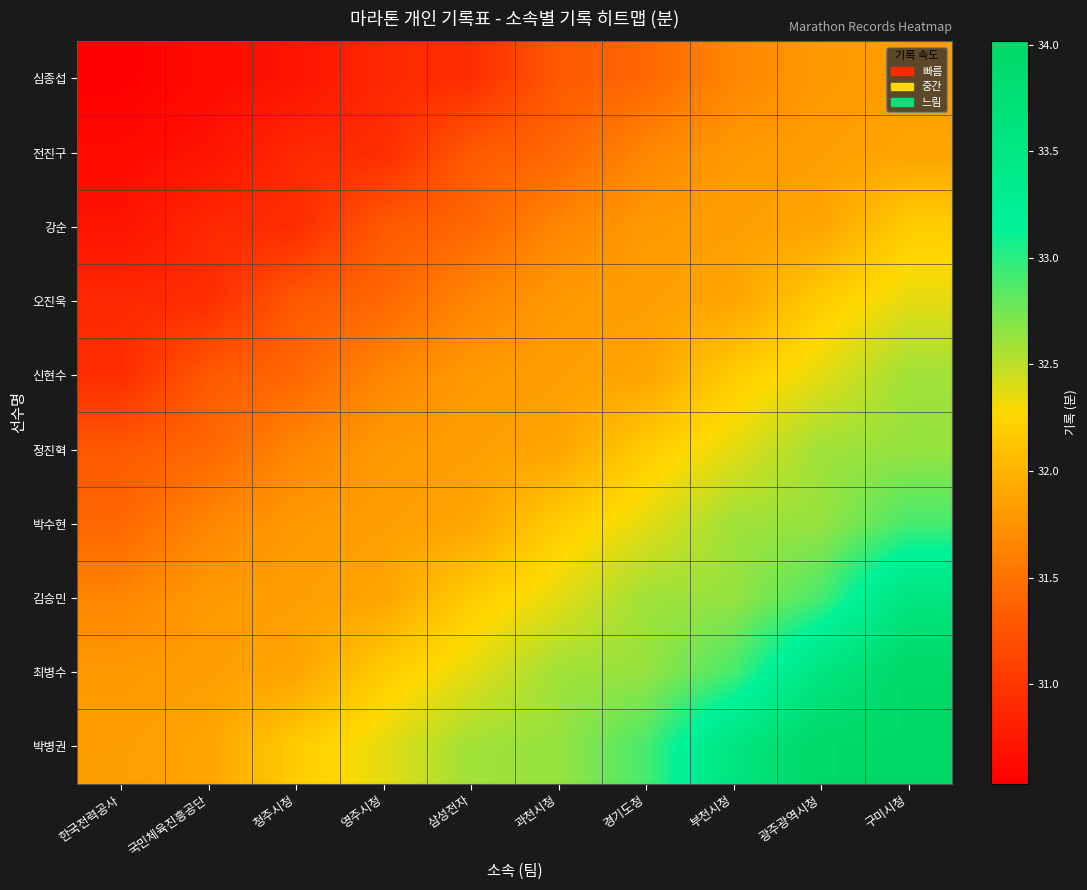

What is the total value across all series at 영주시청?

316.2